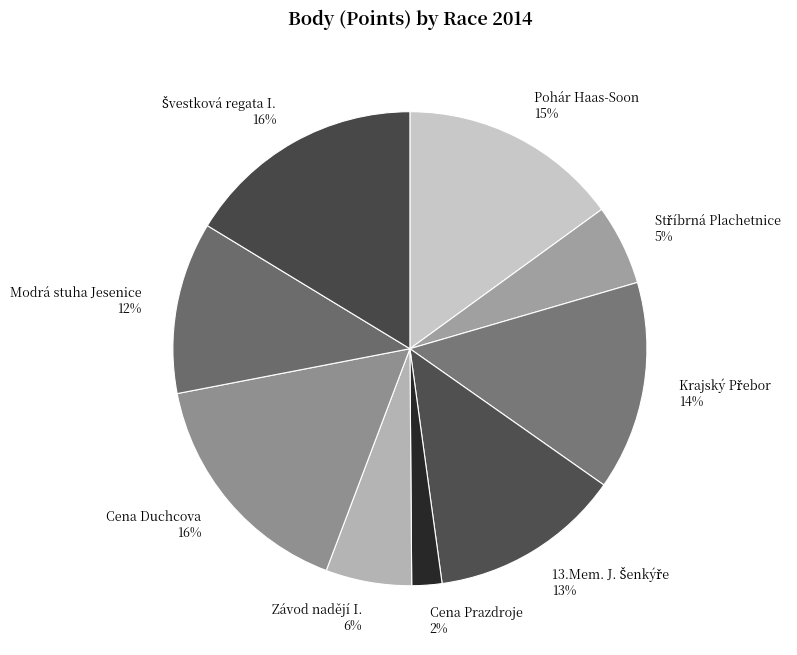

Is there any slice that represents more than half of the pie?

No